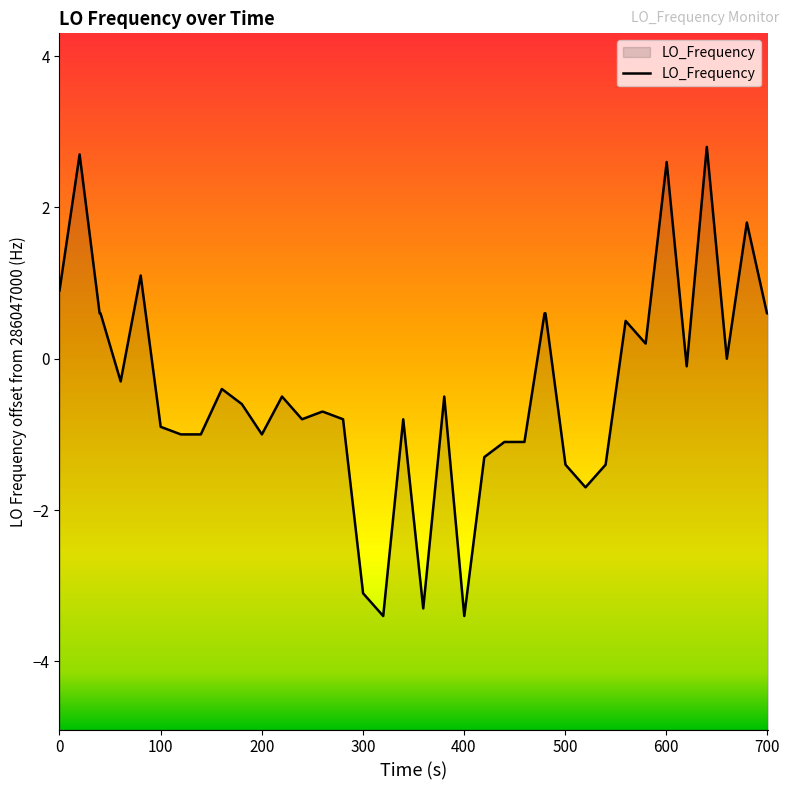

The chart shows a value of -2.8 at 29. True or false?

False